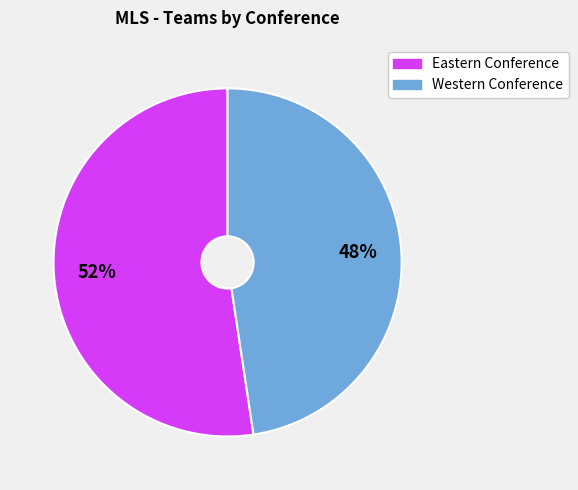

The Eastern Conference slice represents 52% of the pie. True or false?

True